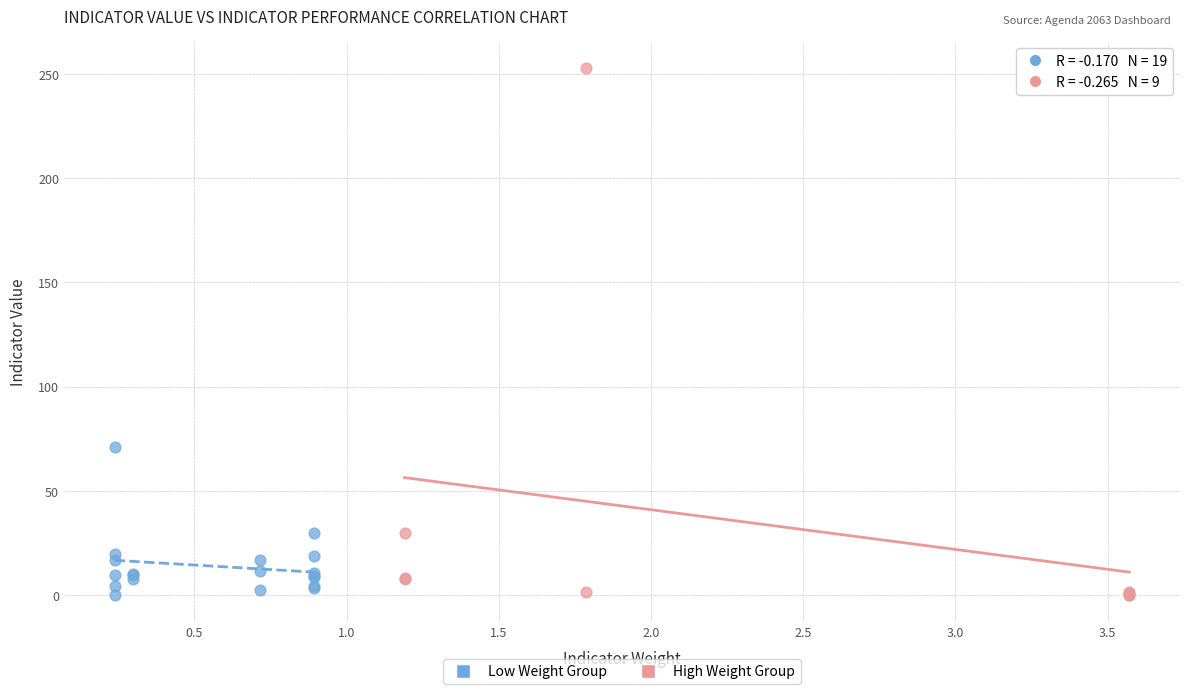

What are all the series names shown in the legend?

Low Weight Group, High Weight Group